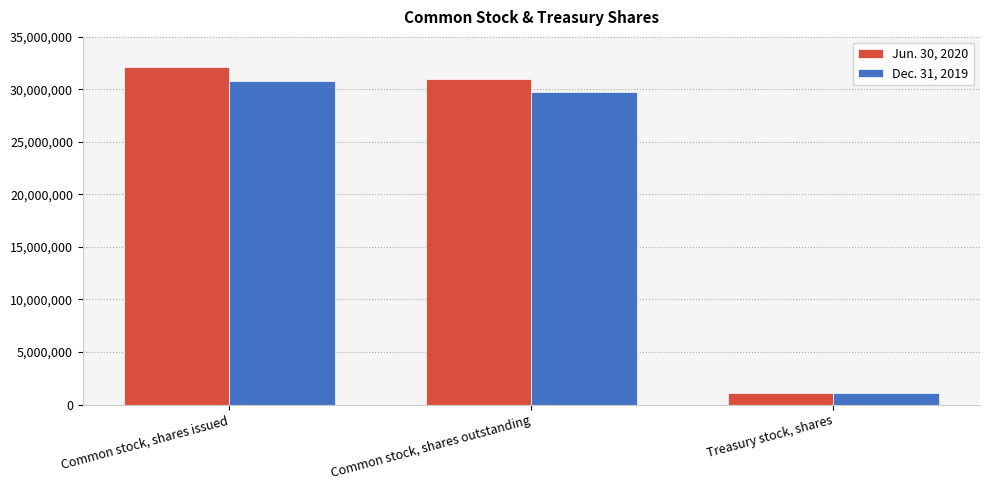

At which category does the chart reach its peak across all series?

Common stock, shares issued